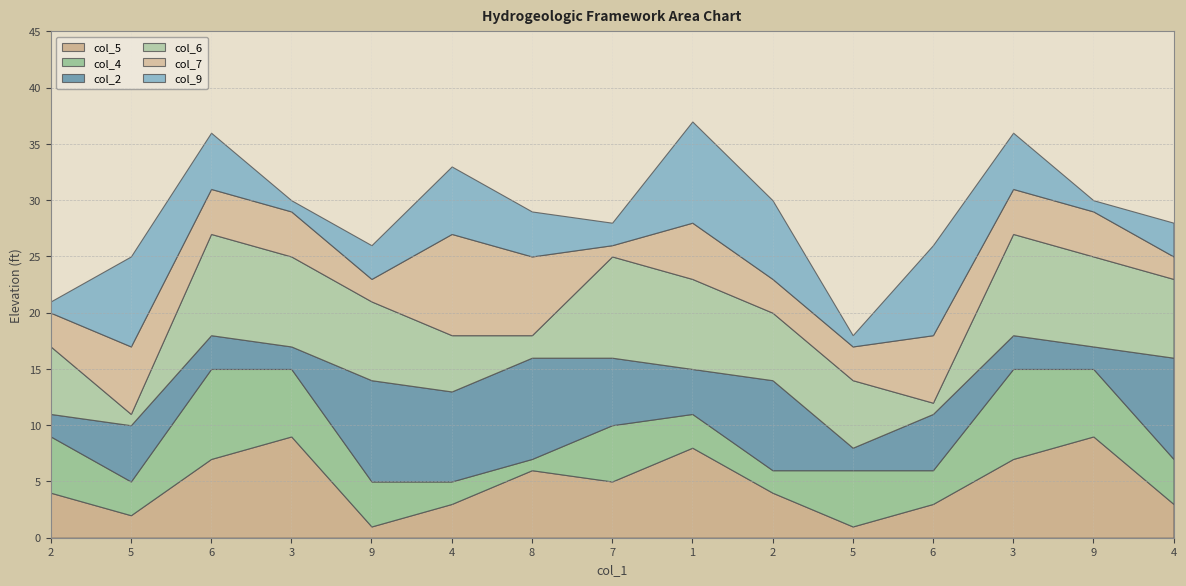

Read the col_6 value at 7.

9